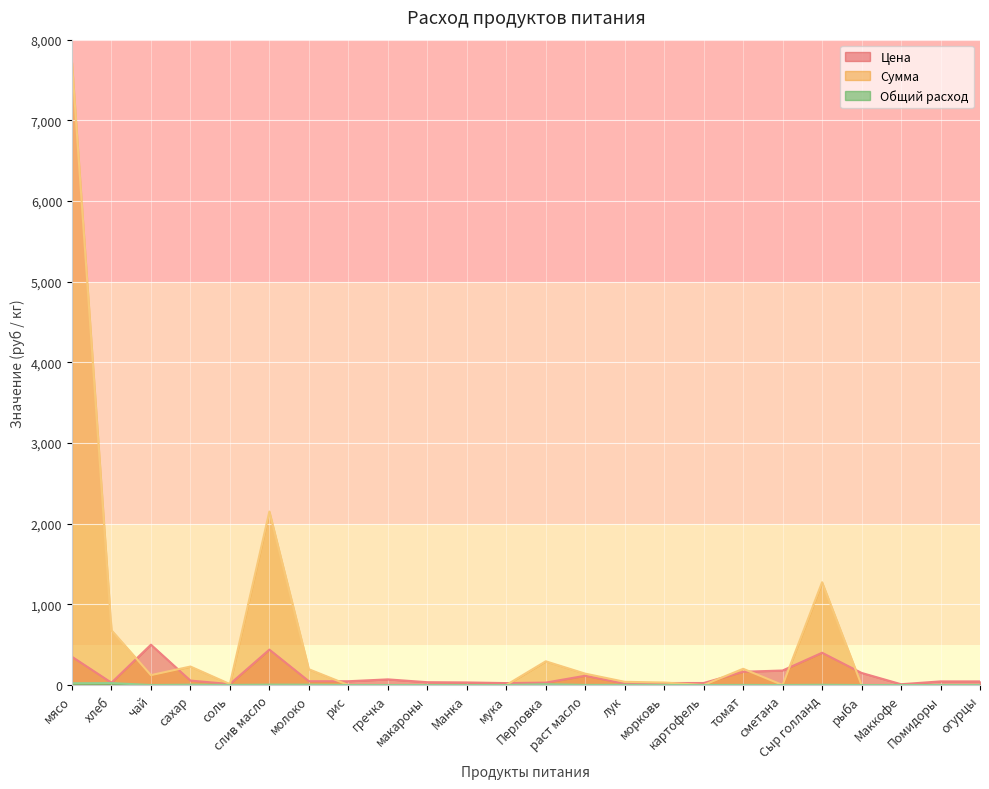

True or false: Сумма and Общий расход cross at least once.

False